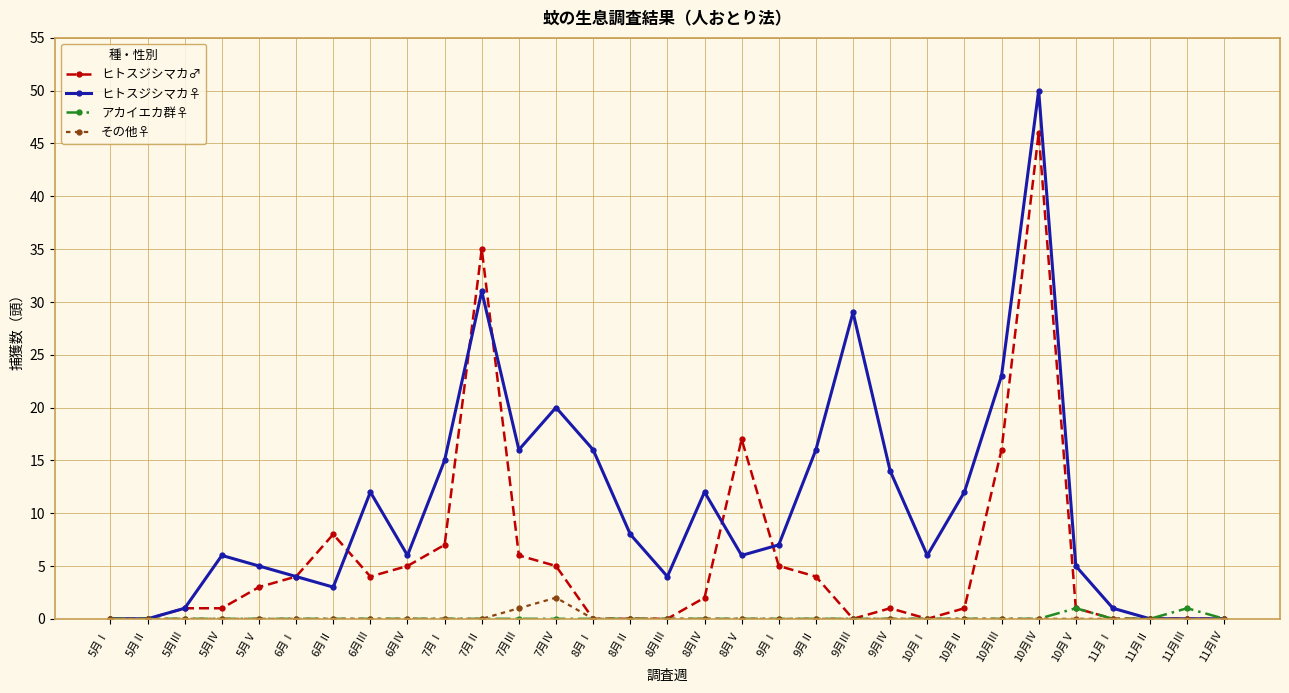

In その他♀, how many points are higher than both neighbors (excluding endpoints)?

1